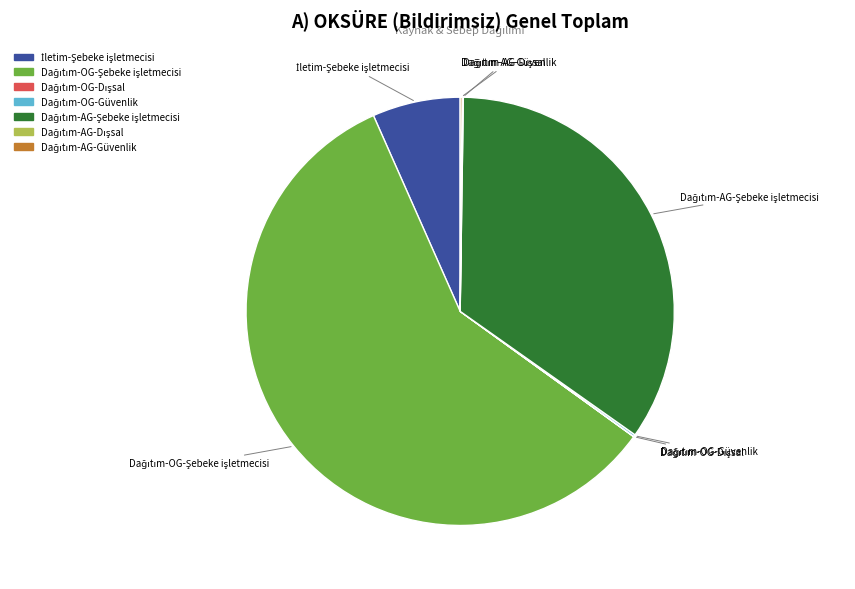

Does any single category account for the majority?

Yes